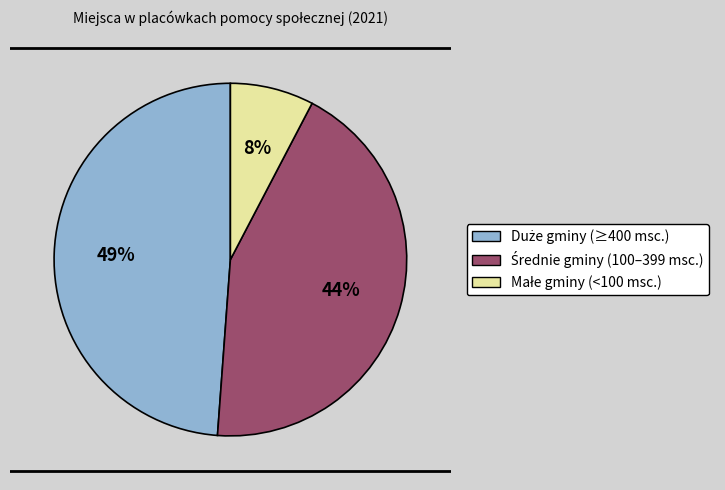

Does Czeladź represent more than half of the total?

No